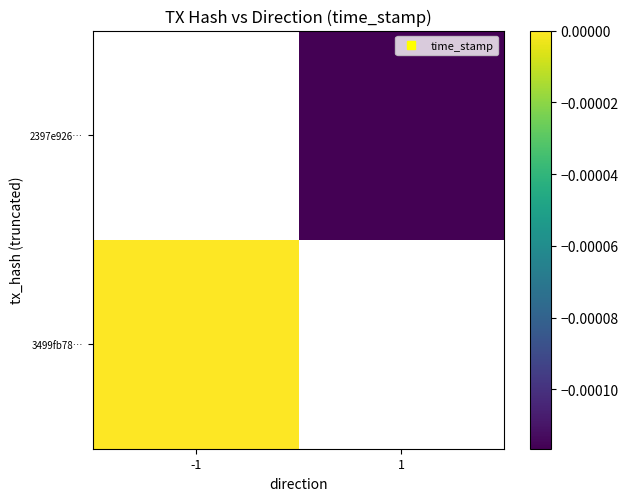

Rank the categories by 3499fb78… value from lowest to highest.

-1, 1